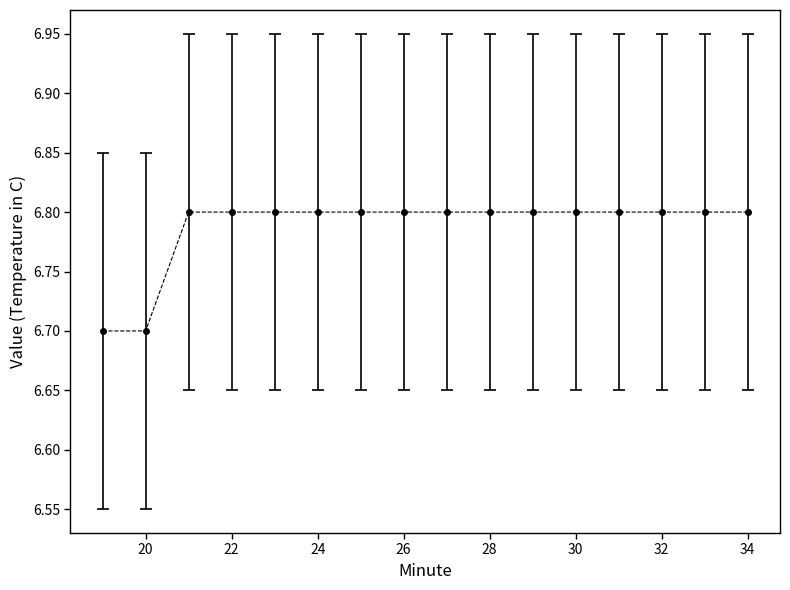

Count the values in the range 6 to 7.

16